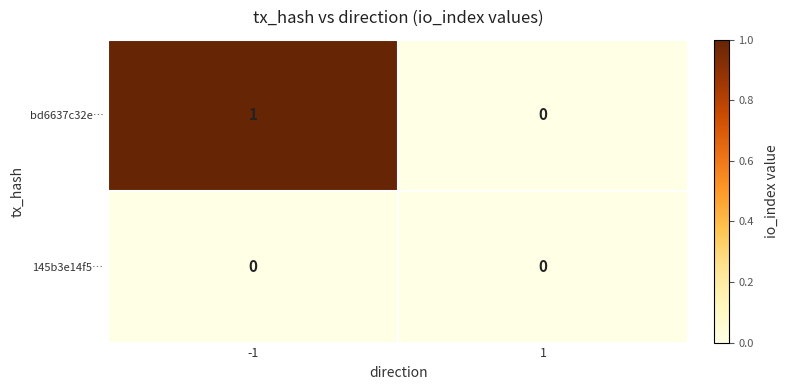

Which series changed the most between -1 and 1?

bd6637c32e…